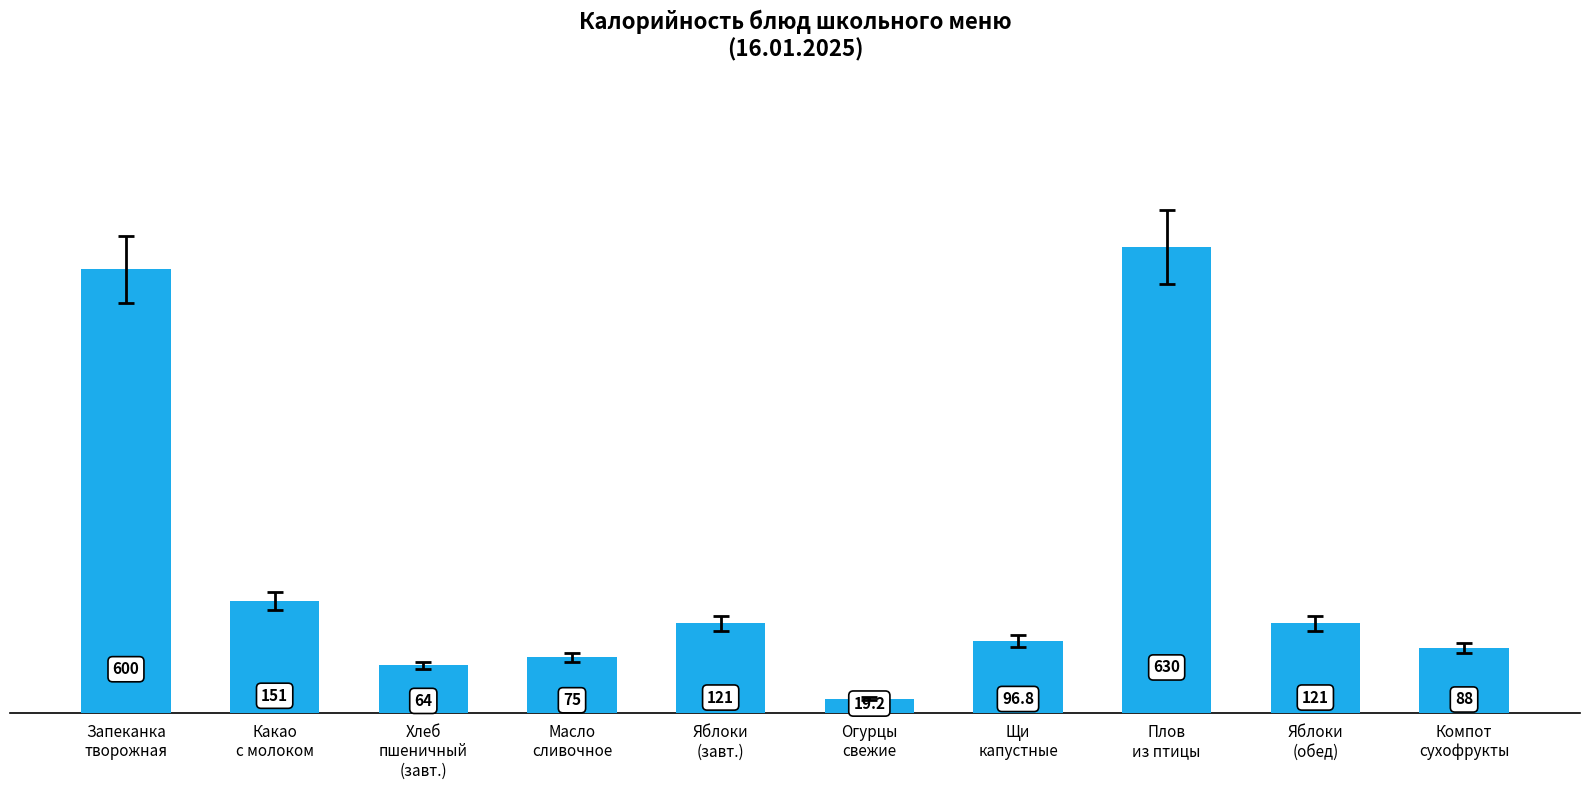

Reading left to right, extract all data points from this chart.

Запеканка
творожная=600.0	Какао
с молоком=151.0	Хлеб
пшеничный
(завт.)=64.0	Масло
сливочное=75.0	Яблоки
(завт.)=121.0	Огурцы
свежие=19.2	Щи
капустные=96.8	Плов
из птицы=630.0	Яблоки
(обед)=121.0	Компот
сухофрукты=88.0